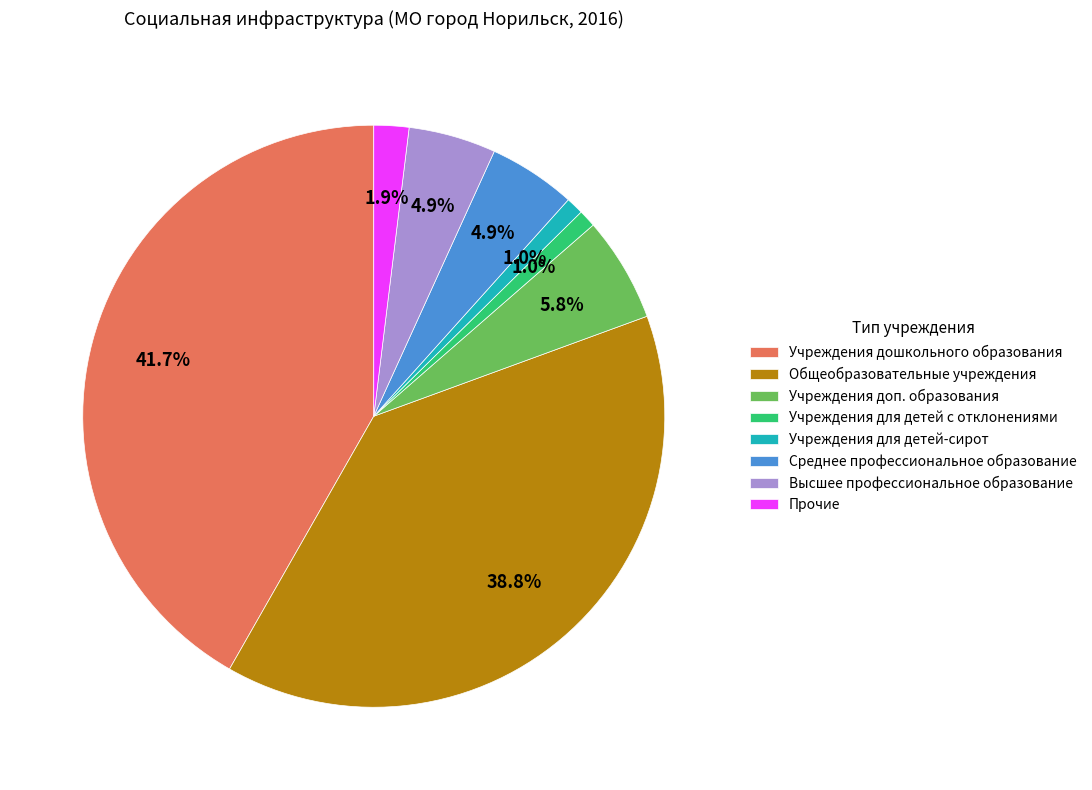

Is there a majority slice in this chart?

No